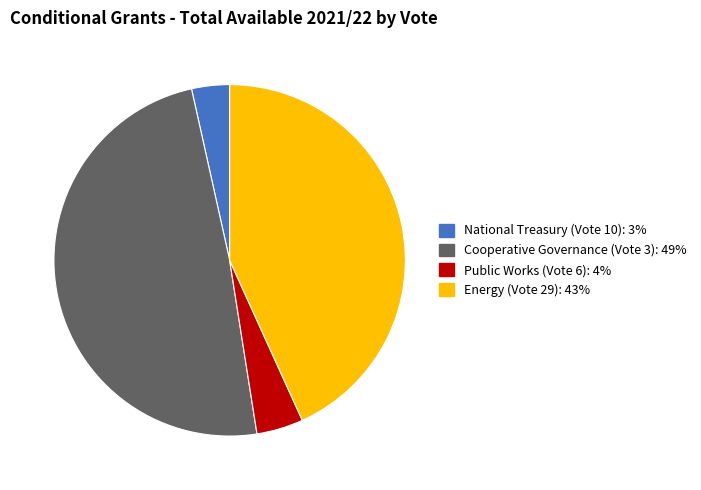

Is the sum of Public Works (Vote 6) and Cooperative Governance (Vote 3) greater than half?

Yes